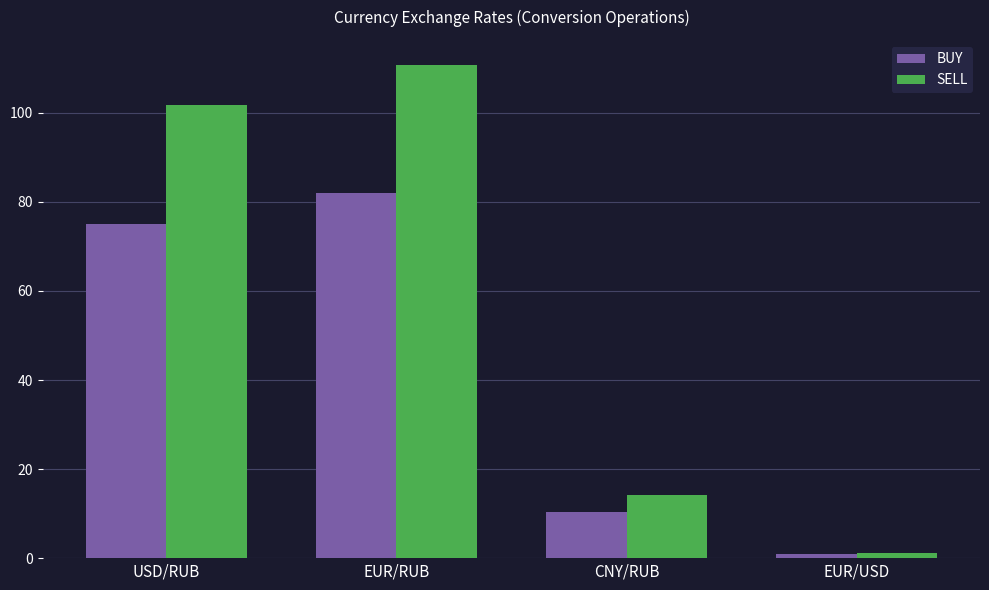

Count the number of categories in the chart.

4